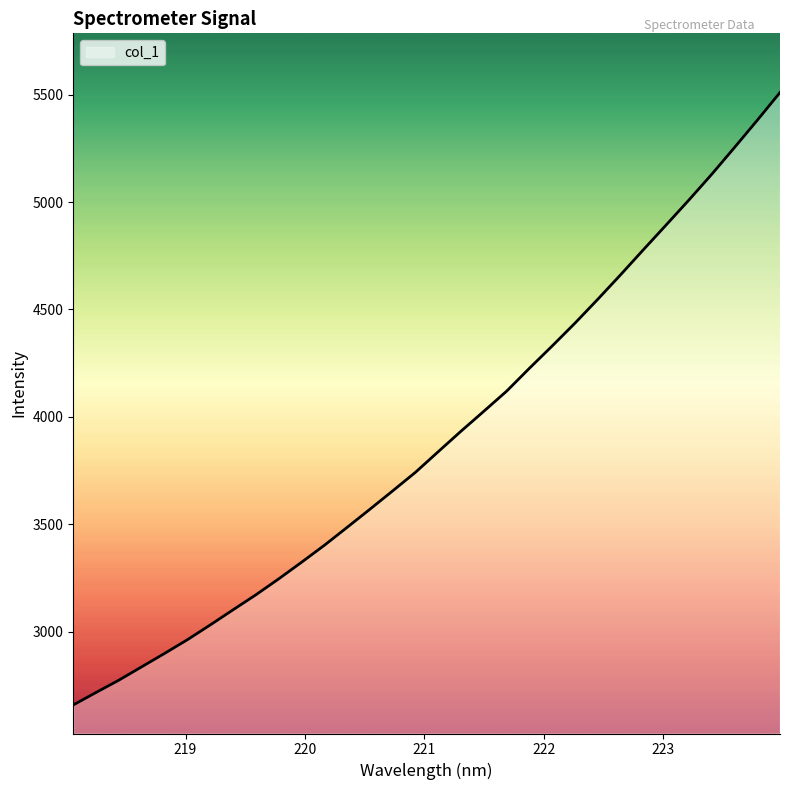

What is the smallest value displayed?

2658.2